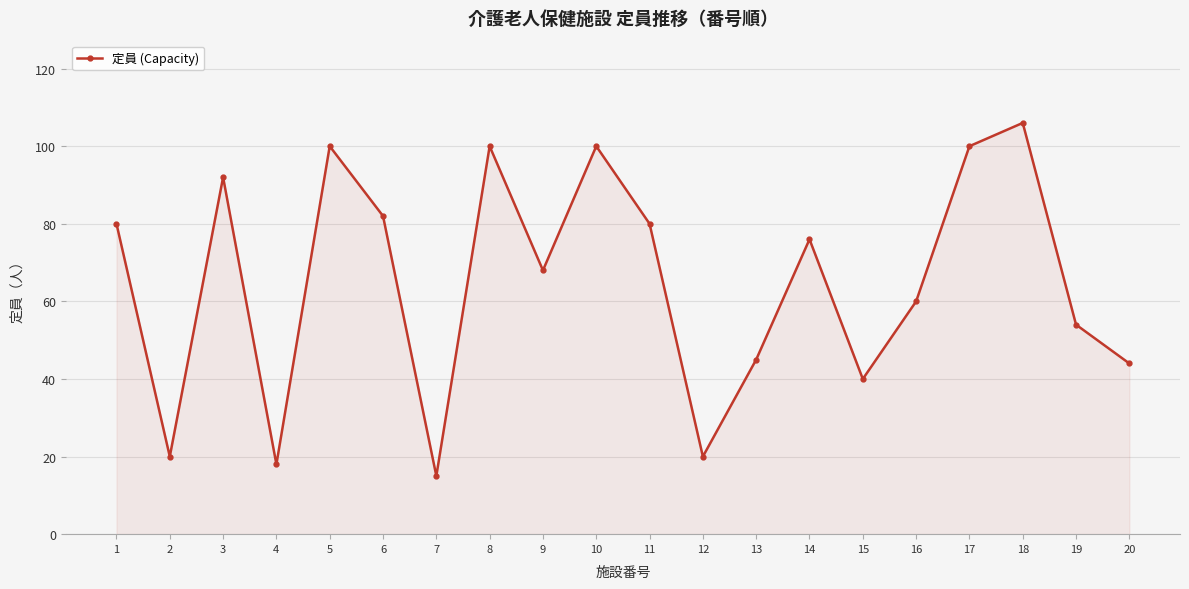

Reading left to right, transcribe all the data shown in this chart.

1=80	2=20	3=92	4=18	5=100	6=82	7=15	8=100	9=68	10=100	11=80	12=20	13=45	14=76	15=40	16=60	17=100	18=106	19=54	20=44